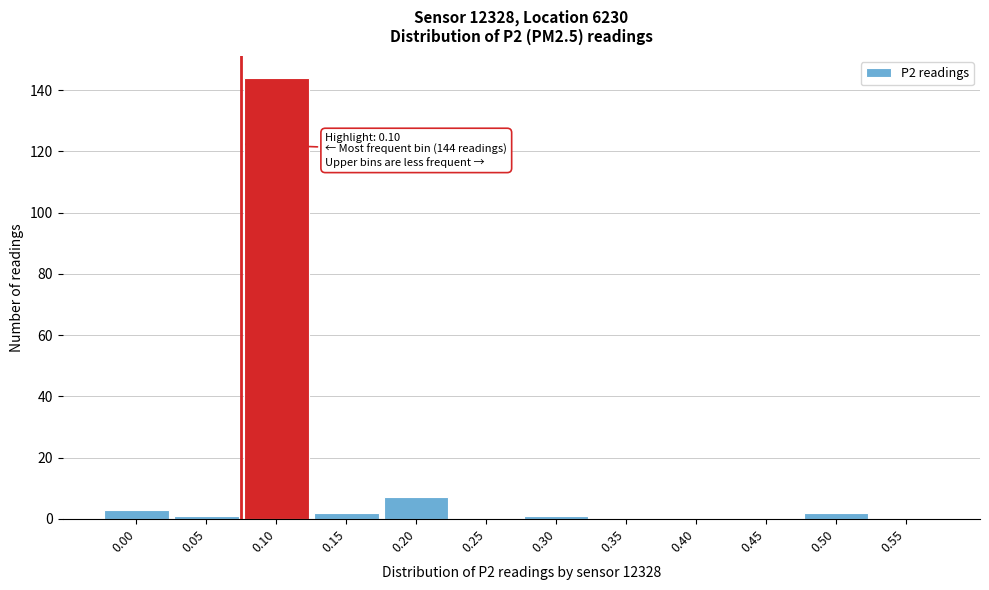

Reading left to right, transcribe all the data shown in this chart.

0.00=3	0.05=1	0.10=144	0.15=2	0.20=7	0.25=0	0.30=1	0.35=0	0.40=0	0.45=0	0.50=2	0.55=0